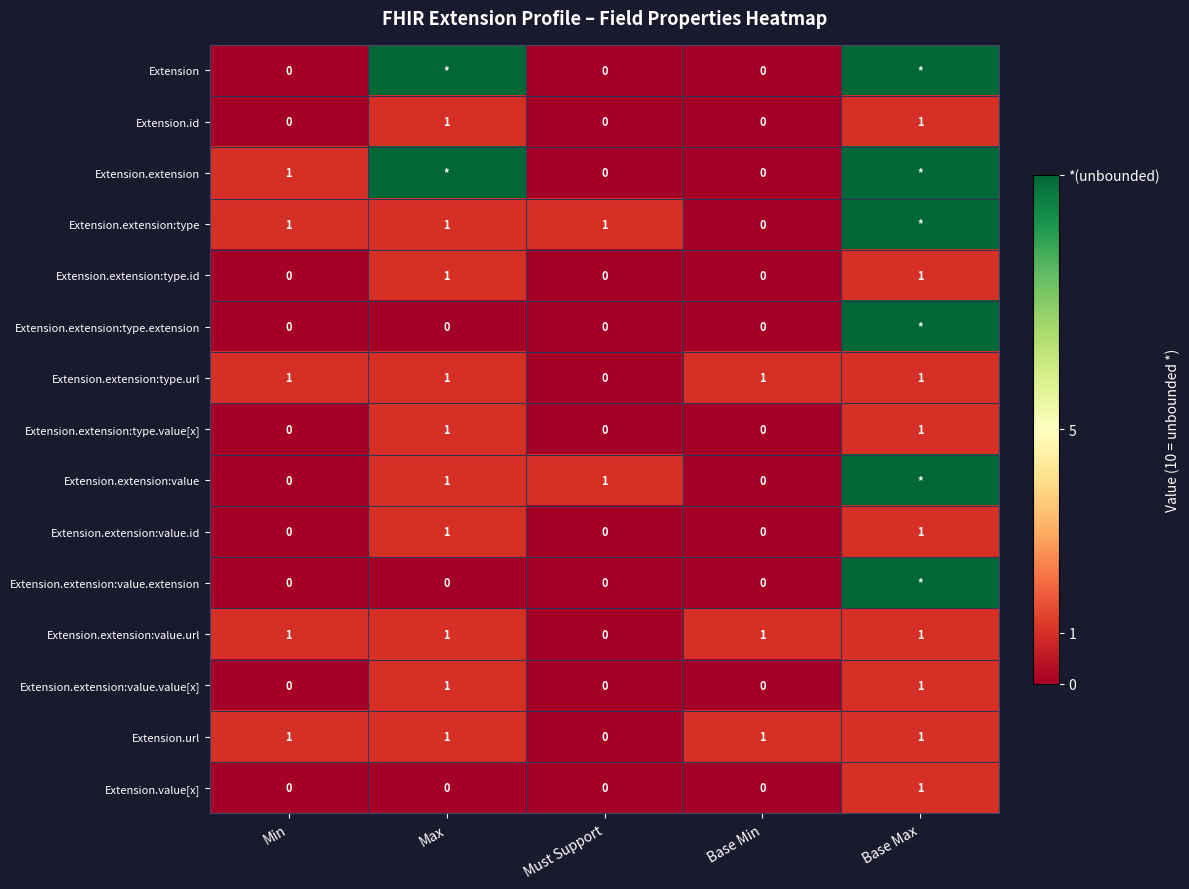

Which label corresponds to the smallest value in the chart?

Min